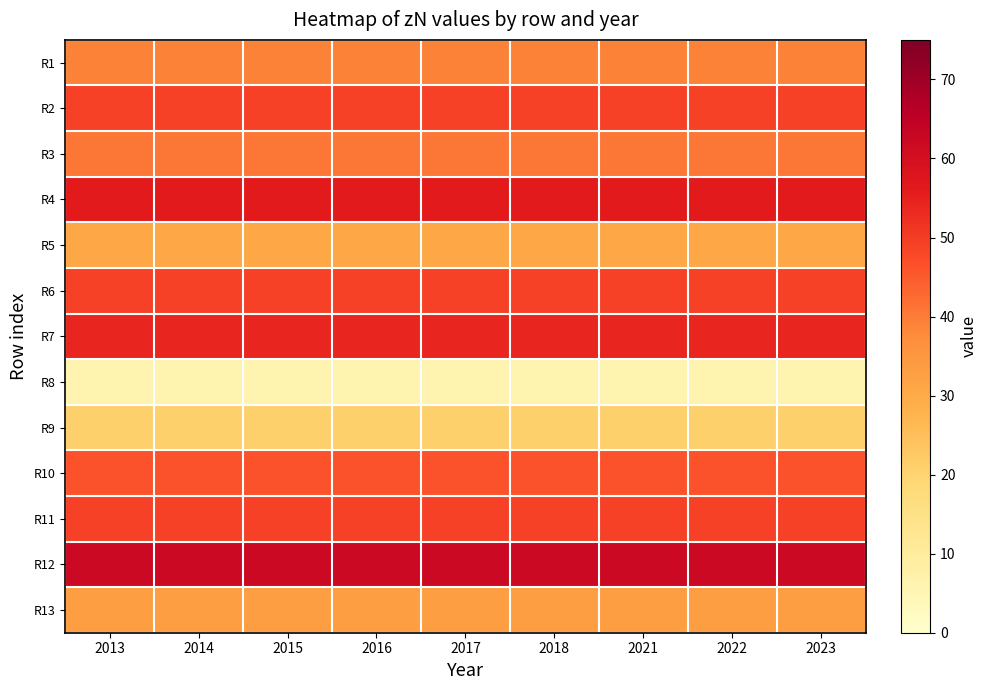

Reading left to right, extract all data points from this chart.

R1: 2013=39	2014=39	2015=39	2016=39	2017=39	2018=39	2021=39	2022=39	2023=39
R2: 2013=49	2014=49	2015=49	2016=49	2017=49	2018=49	2021=49	2022=49	2023=49
R3: 2013=41	2014=41	2015=41	2016=41	2017=41	2018=41	2021=41	2022=41	2023=41
R4: 2013=56	2014=56	2015=56	2016=56	2017=56	2018=56	2021=56	2022=56	2023=56
R5: 2013=31	2014=31	2015=31	2016=31	2017=31	2018=31	2021=31	2022=31	2023=31
R6: 2013=49	2014=49	2015=49	2016=49	2017=49	2018=49	2021=49	2022=49	2023=49
R7: 2013=54	2014=54	2015=54	2016=54	2017=54	2018=54	2021=54	2022=54	2023=54
R8: 2013=6	2014=6	2015=6	2016=6	2017=6	2018=6	2021=6	2022=6	2023=6
R9: 2013=21	2014=21	2015=21	2016=21	2017=21	2018=21	2021=21	2022=21	2023=21
R10: 2013=46	2014=46	2015=46	2016=46	2017=46	2018=46	2021=46	2022=46	2023=46
R11: 2013=49	2014=49	2015=49	2016=49	2017=49	2018=49	2021=49	2022=49	2023=49
R12: 2013=62	2014=62	2015=62	2016=62	2017=62	2018=62	2021=62	2022=62	2023=62
R13: 2013=33	2014=33	2015=33	2016=33	2017=33	2018=33	2021=33	2022=33	2023=33